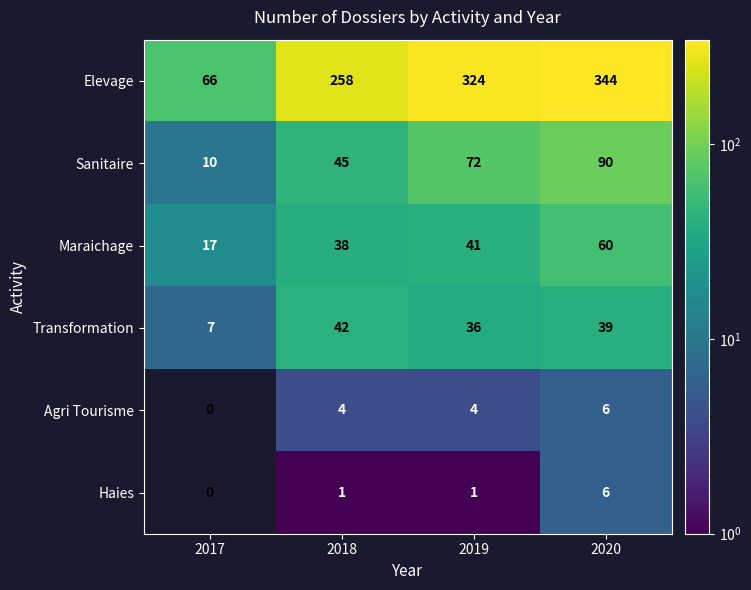

True or false: Transformation has a value of 11 at 2017.

False